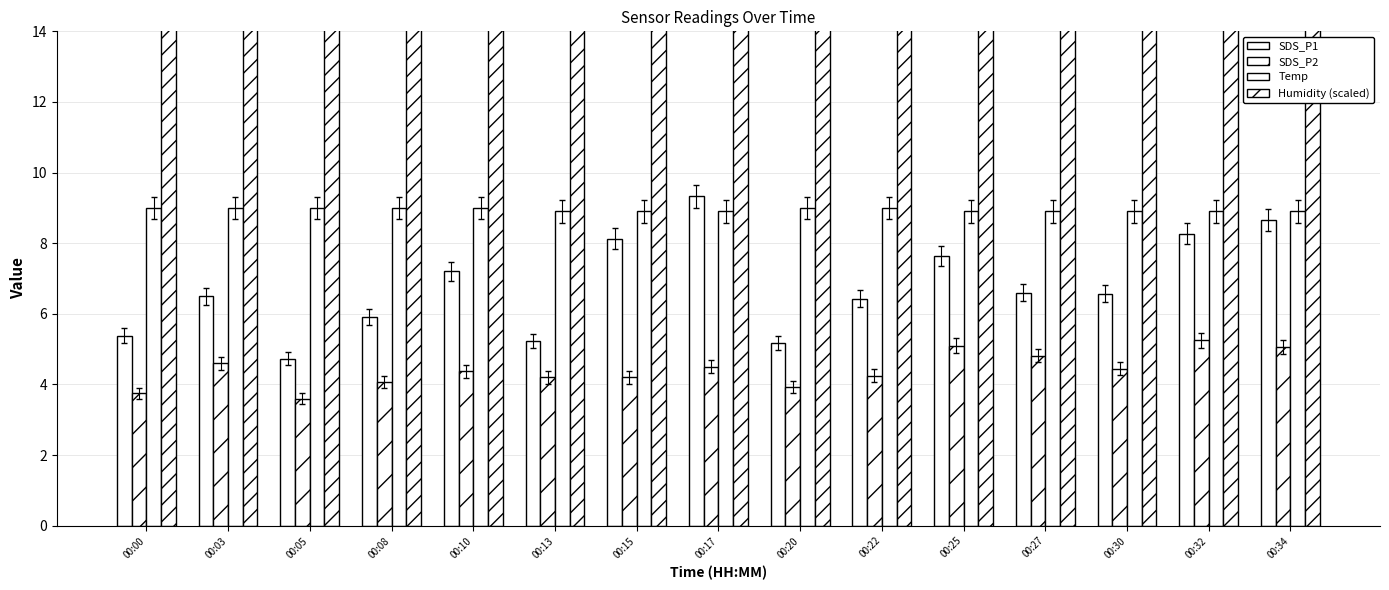

How many data points in SDS_P1 are less than 6?

5